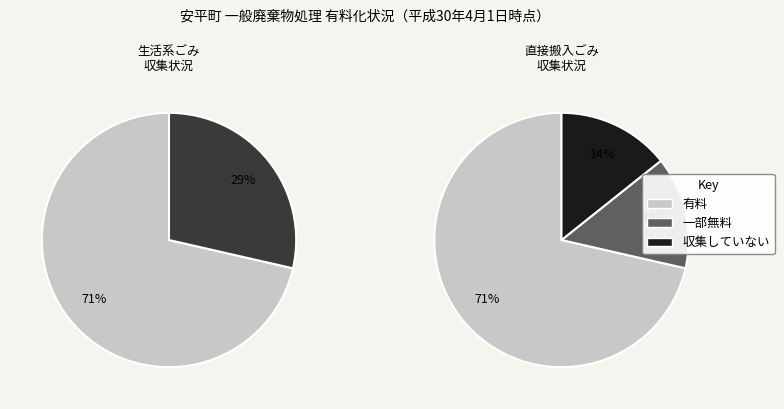

Approximately how many times larger is the value at 収集していない compared to 有料?

0.2